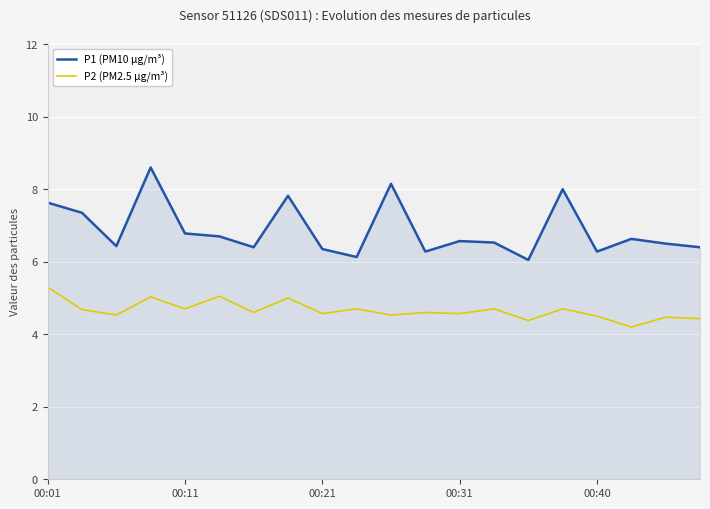

Which series has the largest range (max minus min)?

P1 (PM10 µg/m³)